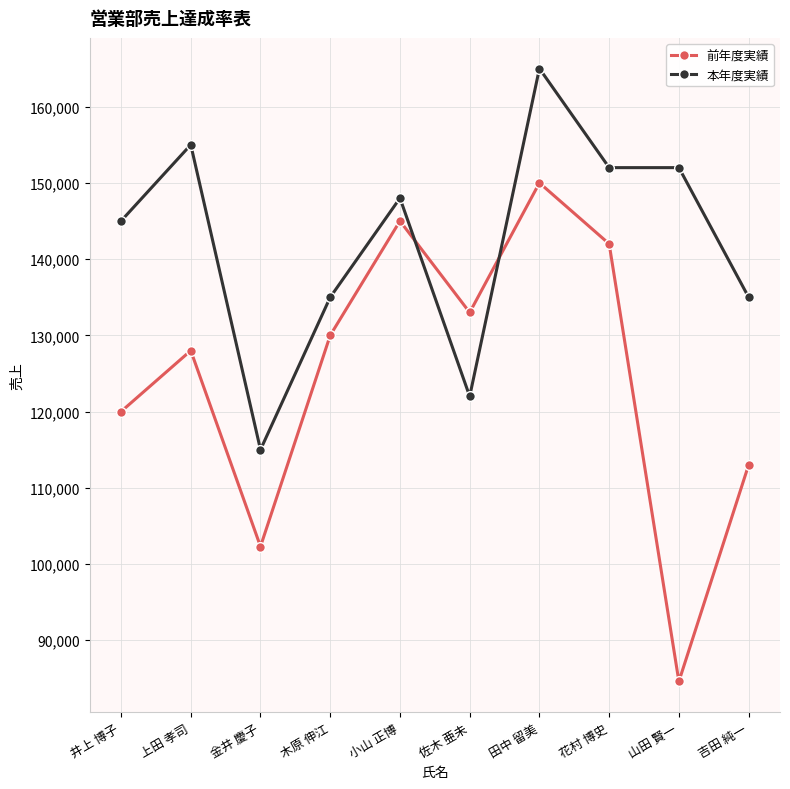

How many lines are shown in the chart?

2